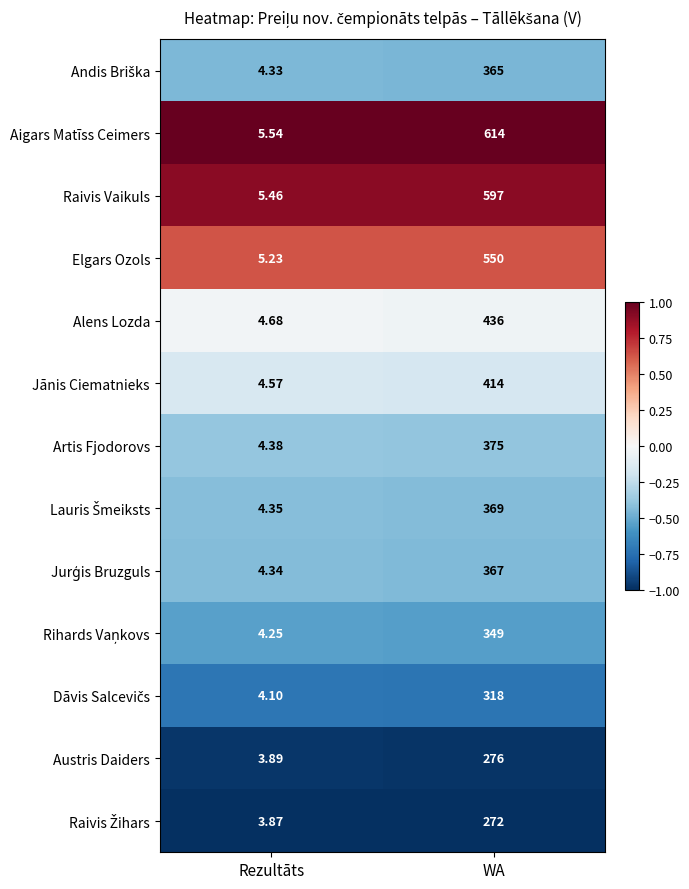

Which label corresponds to the largest value in the chart?

WA